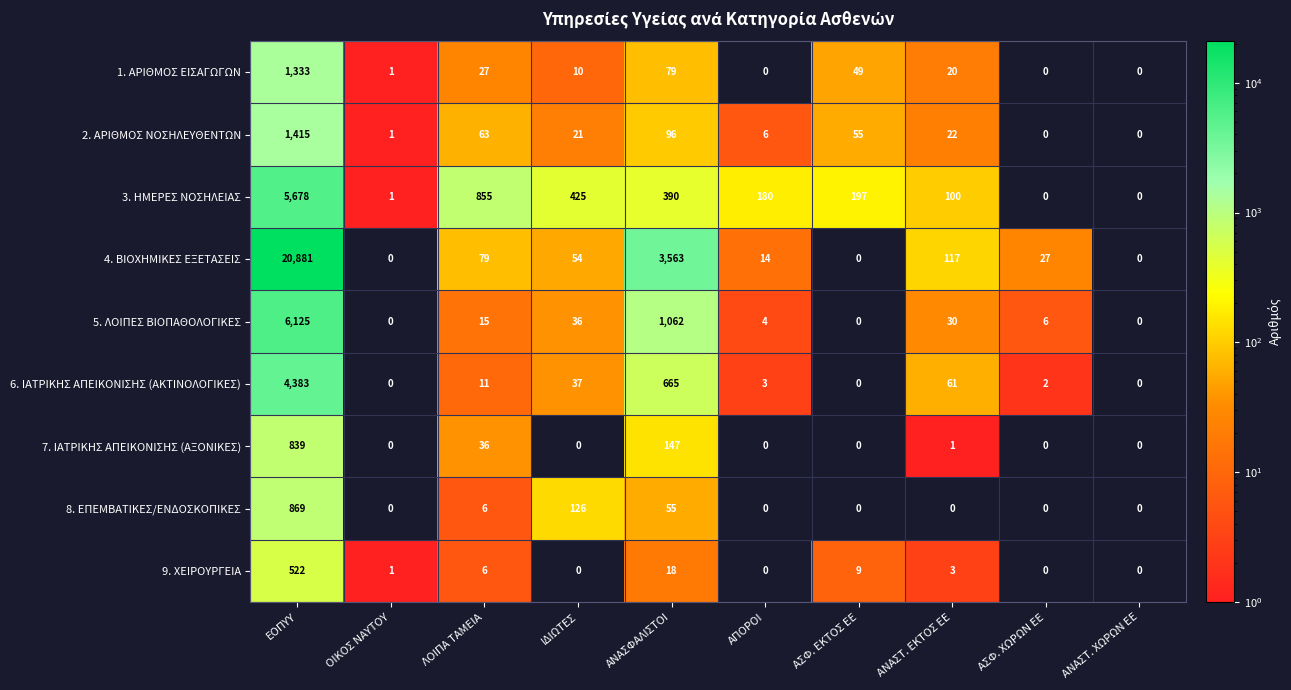

At which label is 9. ΧΕΙΡΟΥΡΓΕΙΑ closest to 261?

ΑΝΑΣΦΑΛΙΣΤΟΙ